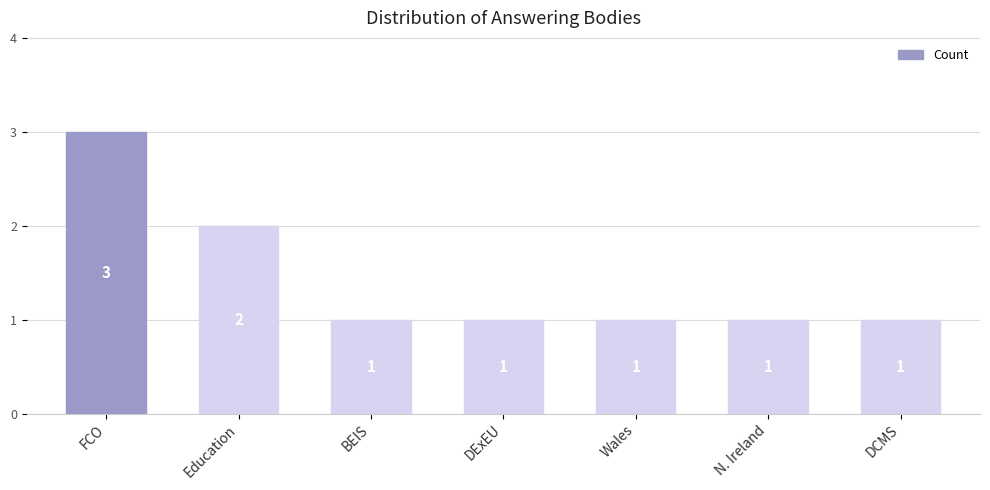

Reading left to right, transcribe all the data shown in this chart.

3	2	1	1	1	1	1